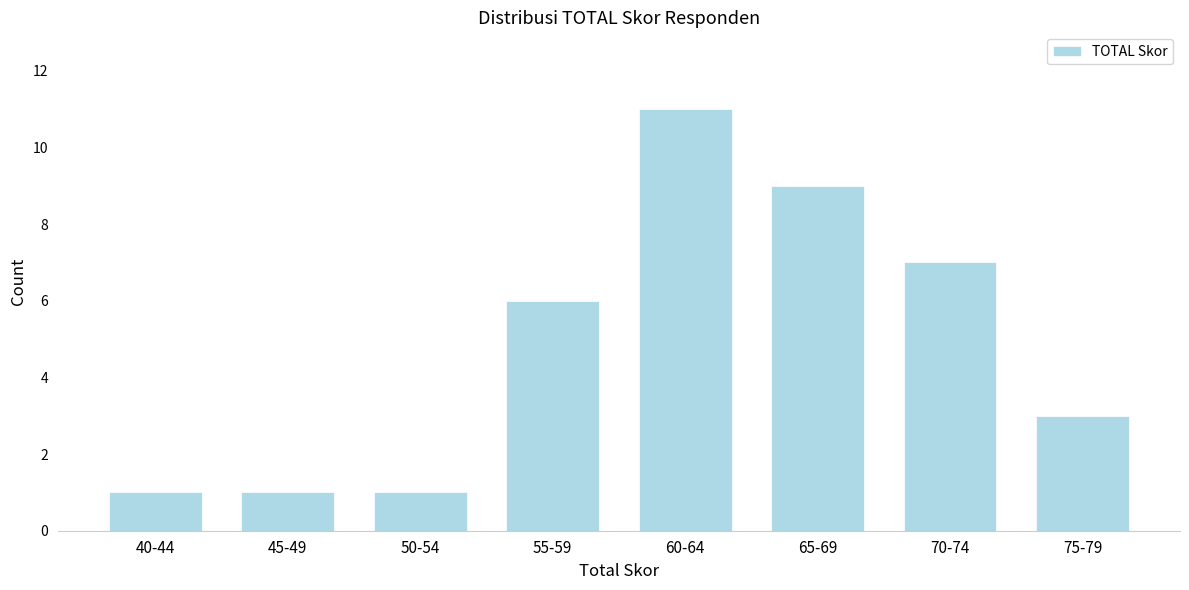

Reading left to right, list all the values displayed in this chart.

40-44=1	45-49=1	50-54=1	55-59=6	60-64=11	65-69=9	70-74=7	75-79=3